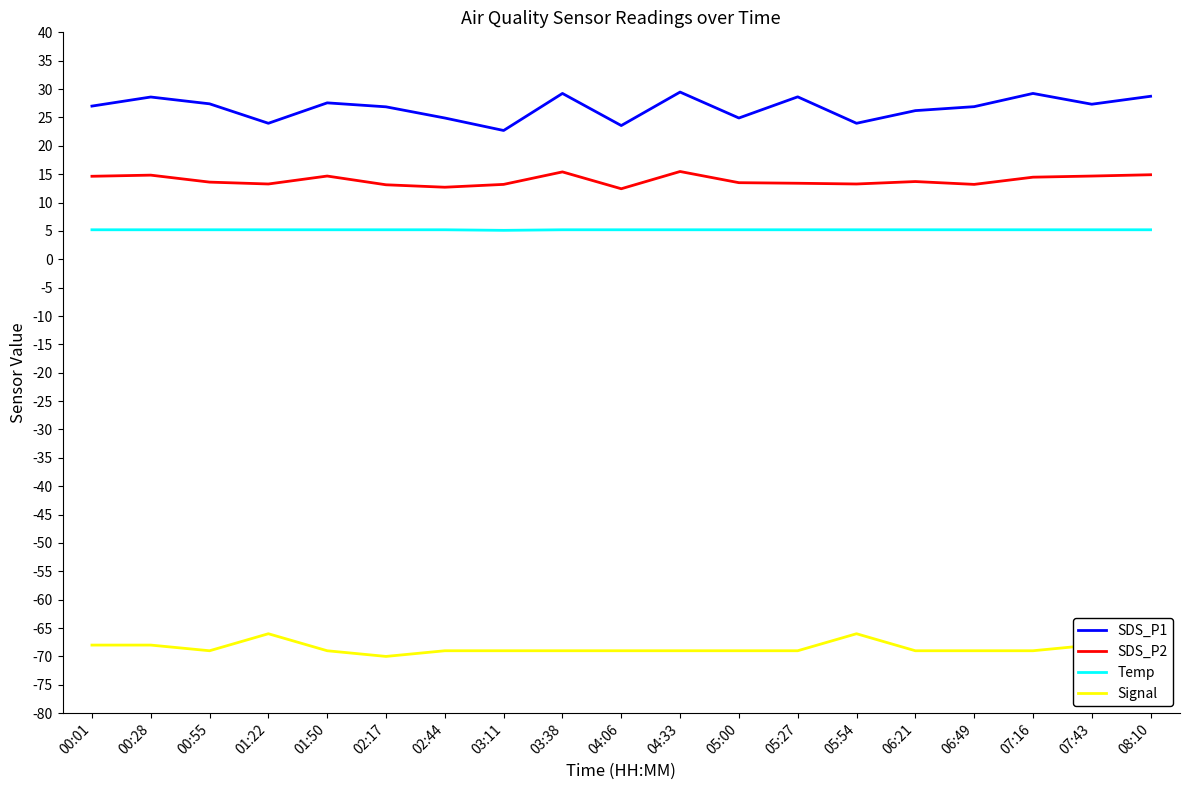

True or false: Temp and Signal cross at least once.

False